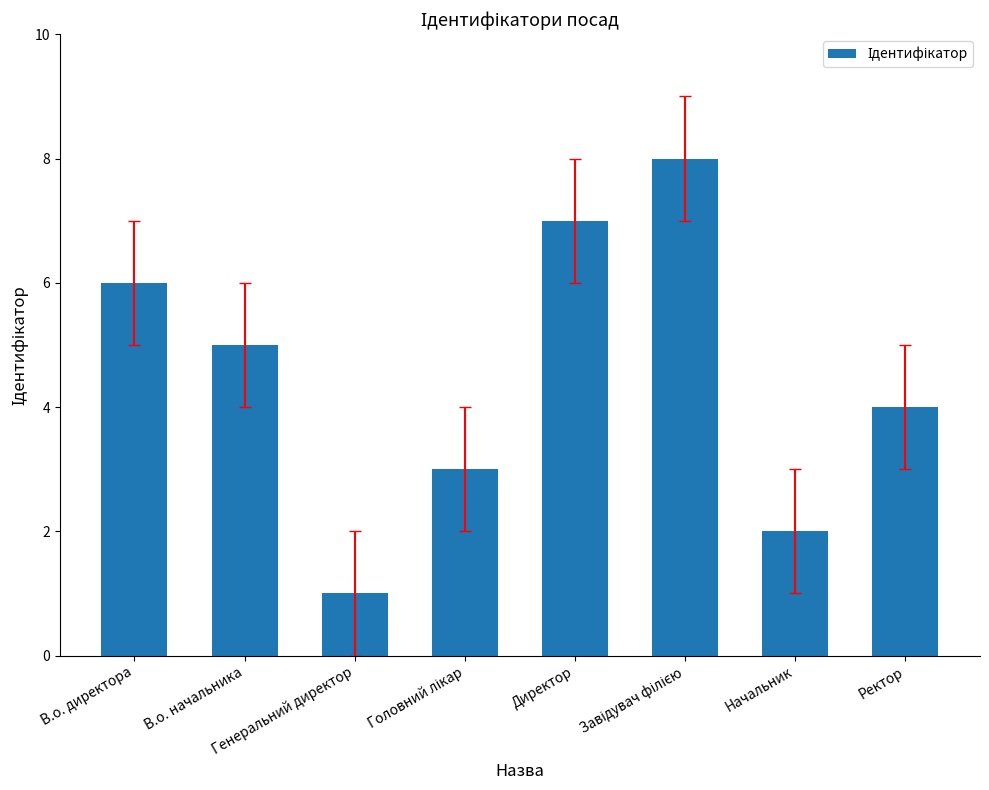

True or false: the data shows 1 at Генеральний директор.

True